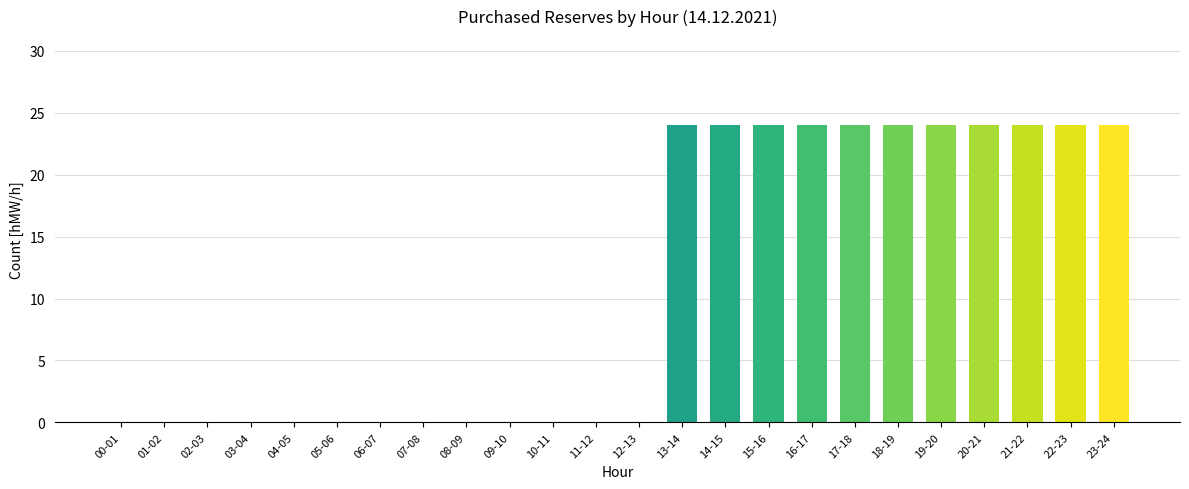

Reading left to right, list all the values displayed in this chart.

00-01=0	01-02=0	02-03=0	03-04=0	04-05=0	05-06=0	06-07=0	07-08=0	08-09=0	09-10=0	10-11=0	11-12=0	12-13=0	13-14=24	14-15=24	15-16=24	16-17=24	17-18=24	18-19=24	19-20=24	20-21=24	21-22=24	22-23=24	23-24=24